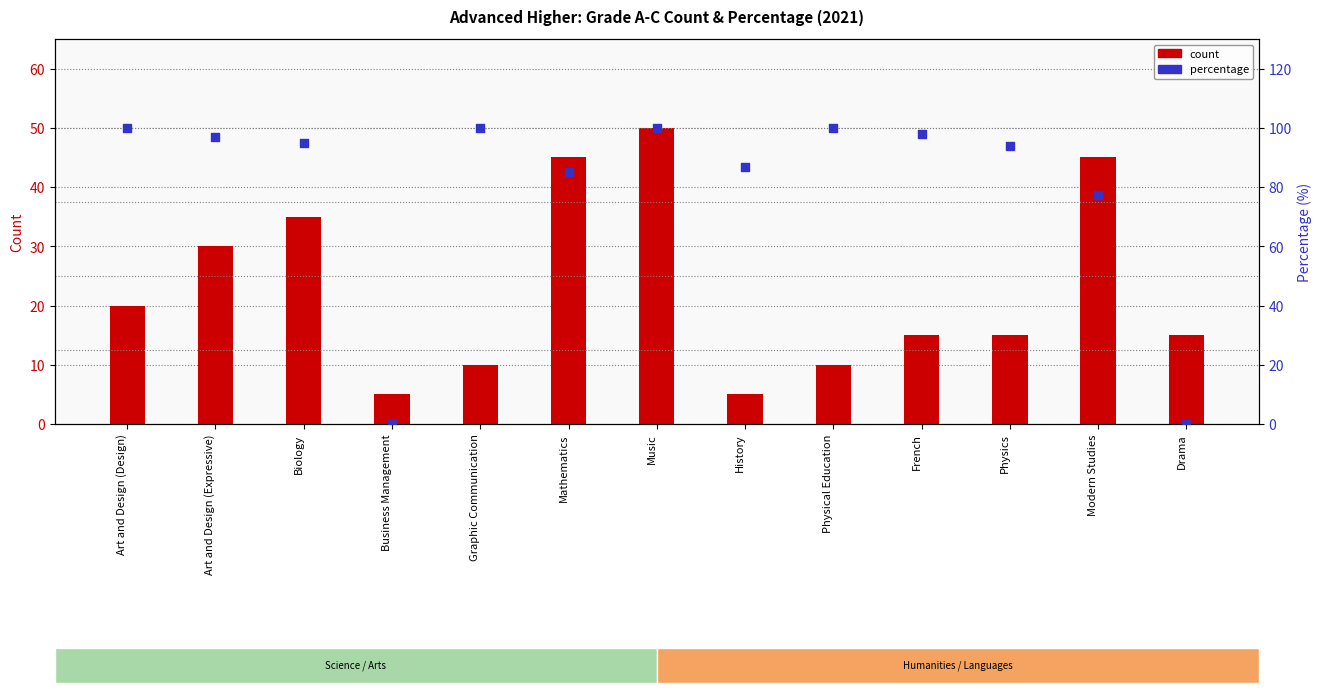

At which category is the sum across all series the highest?

Music